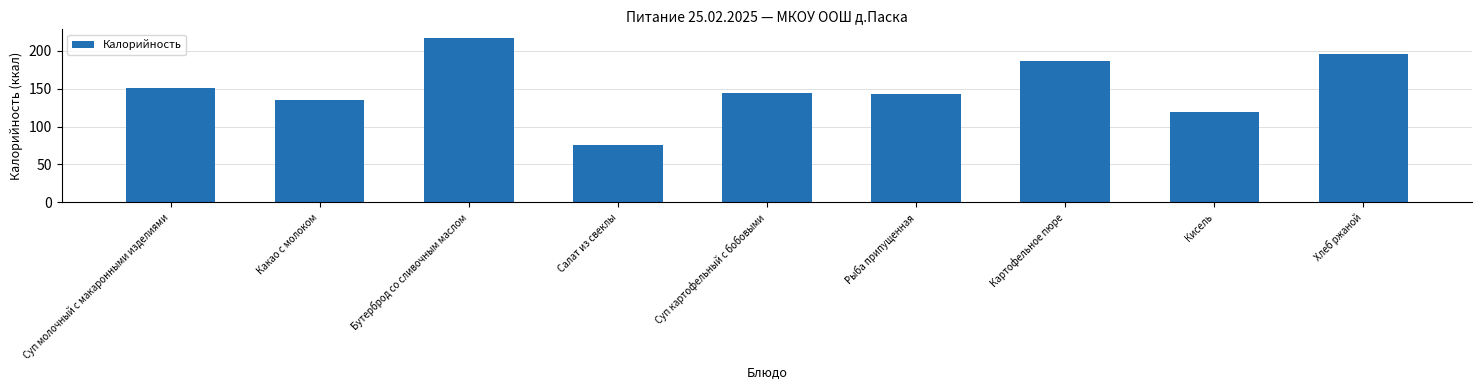

What is the label of the 9th bar from the right?

Суп молочный с макаронными изделиями